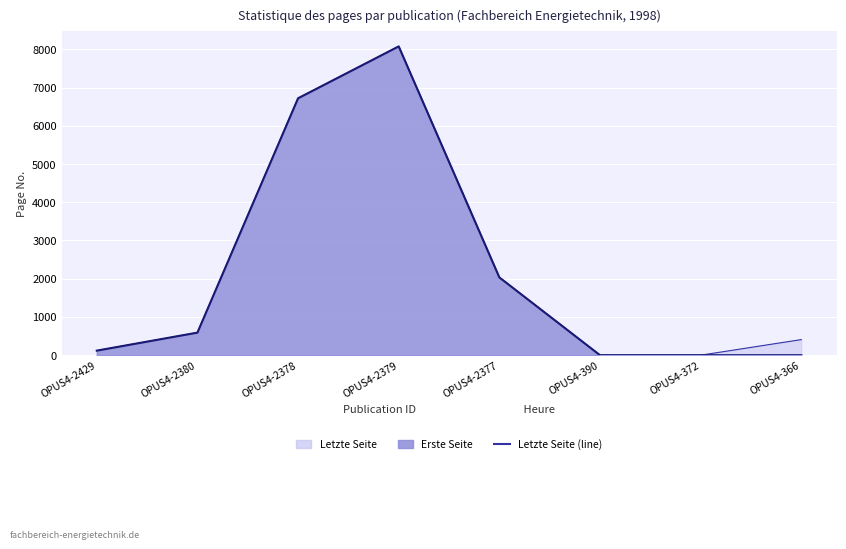

At OPUS4-366, list the series in order from smallest to largest.

Erste Seite, Letzte Seite